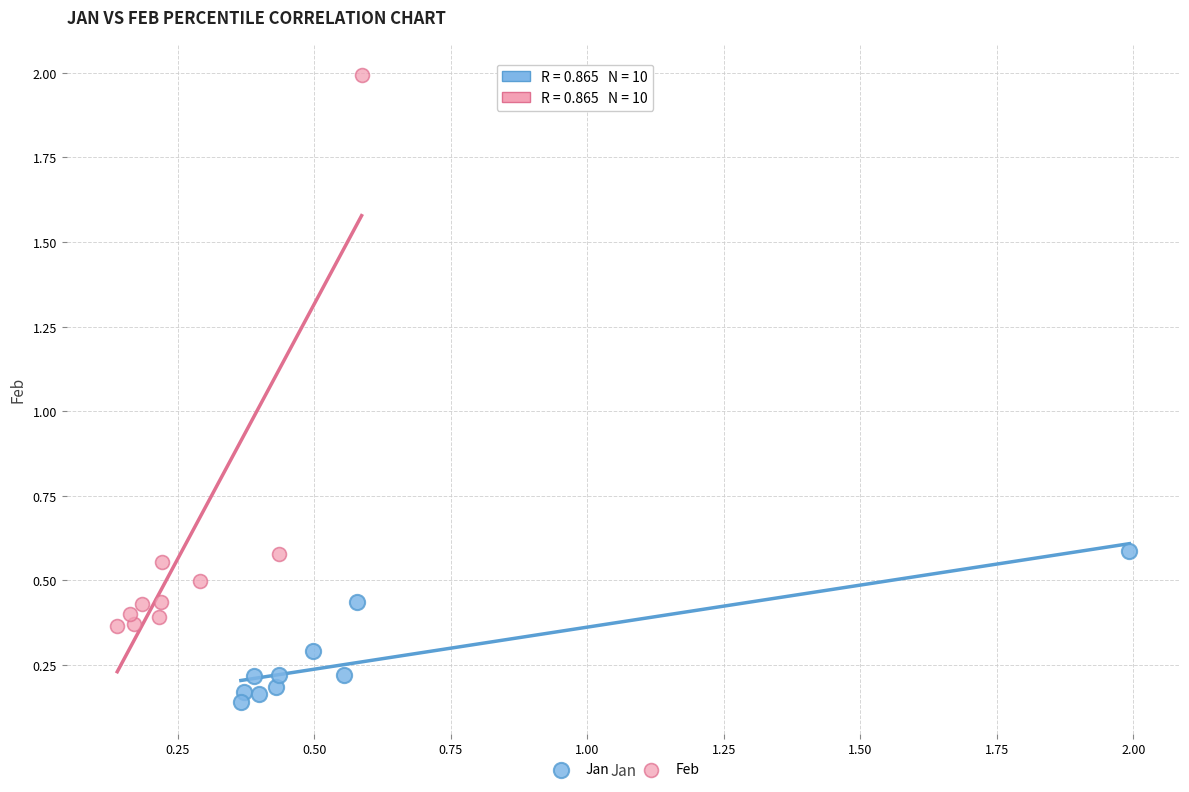

Which series contains the highest Y value?

Feb